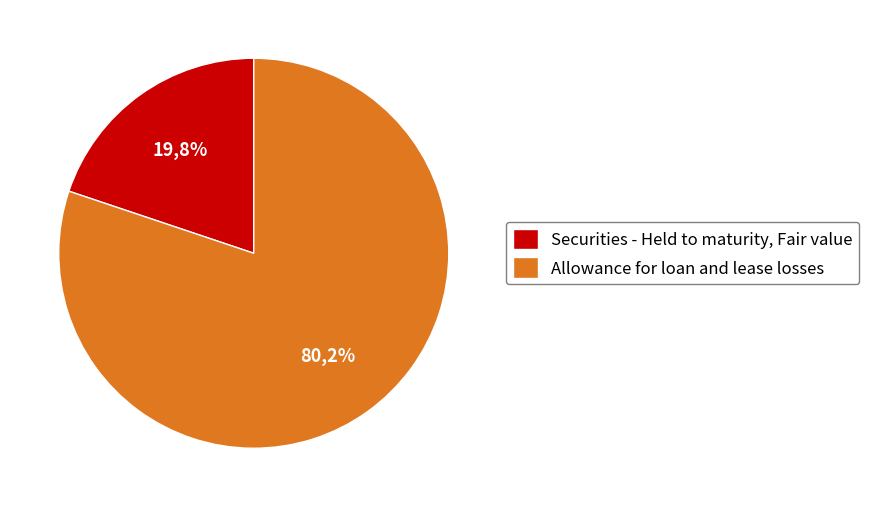

Which category has the smallest portion of the pie?

Securities - Held to maturity, Fair value